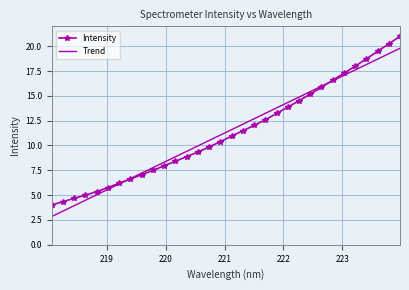

Which series has the widest spread of values?

Intensity